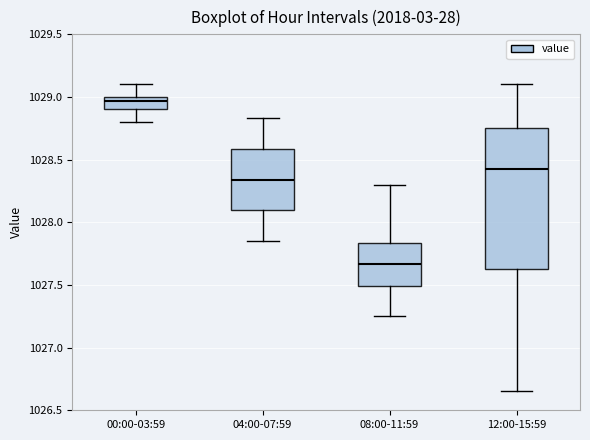

Reading left to right, read every box against the y-axis: the position of its median line, the range the box covers, and the ends of its whiskers. The values are not printed on the chart, so give them approximately, as read against the axis.

00:00-03:59: median 1028.95, box 1028.90 to 1029.00, whiskers 1028.80 to 1029.10
04:00-07:59: median 1028.35, box 1028.10 to 1028.60, whiskers 1027.85 to 1028.85
08:00-11:59: median 1027.65, box 1027.50 to 1027.85, whiskers 1027.25 to 1028.30
12:00-15:59: median 1028.45, box 1027.65 to 1028.75, whiskers 1026.65 to 1029.10